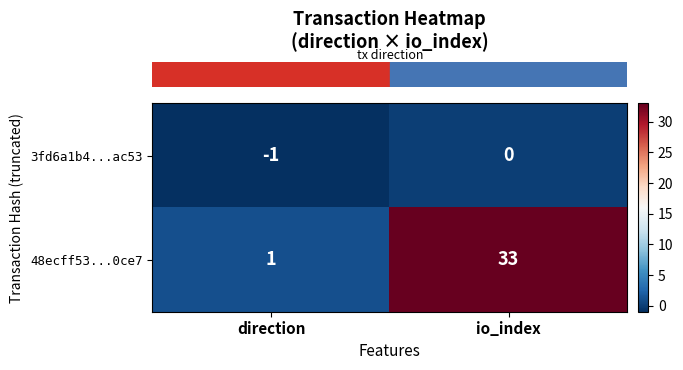

Which series has the largest total across all categories?

48ecff53...0ce7